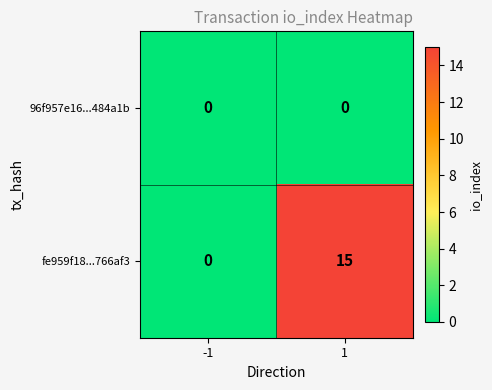

List the series in order of their overall mean, highest first.

fe959f18...766af3, 96f957e16...484a1b